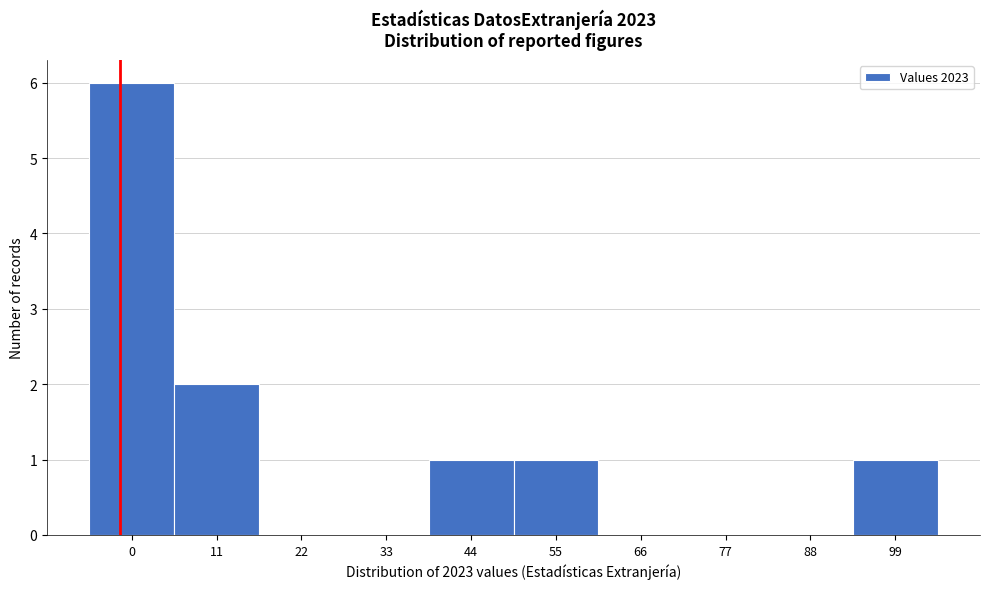

Reading left to right, extract all data points from this chart.

0=6	11=2	22=0	33=0	44=1	55=1	66=0	77=0	88=0	99=1